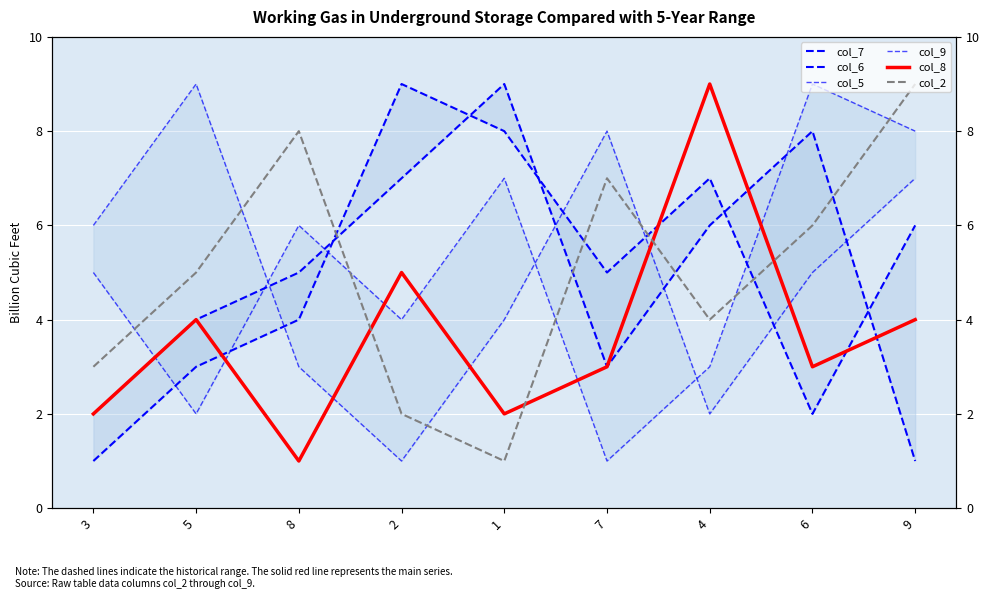

Where is the first local maximum for col_7?

1